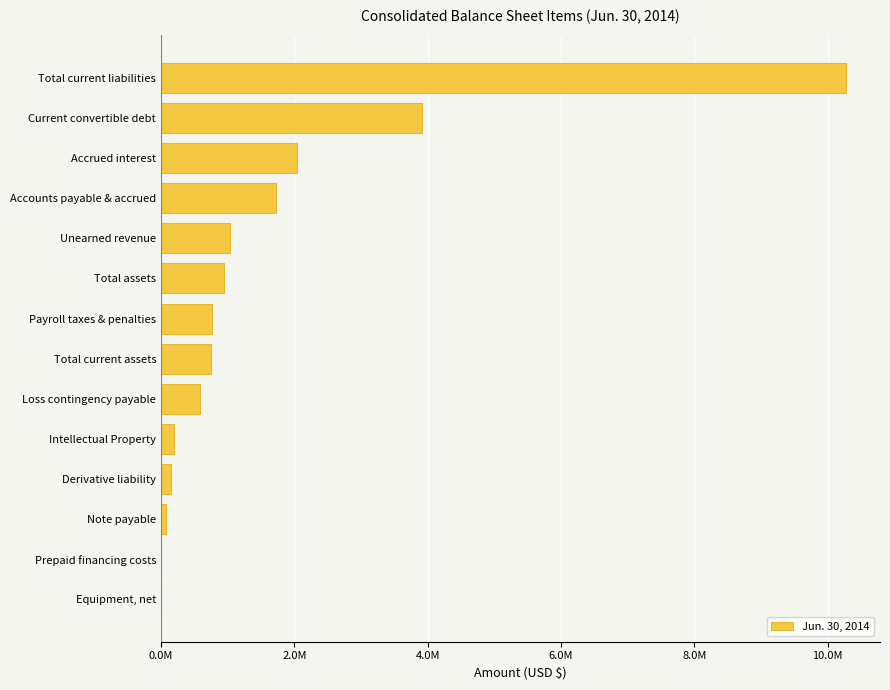

What is the maximum value shown in the chart?

10270246